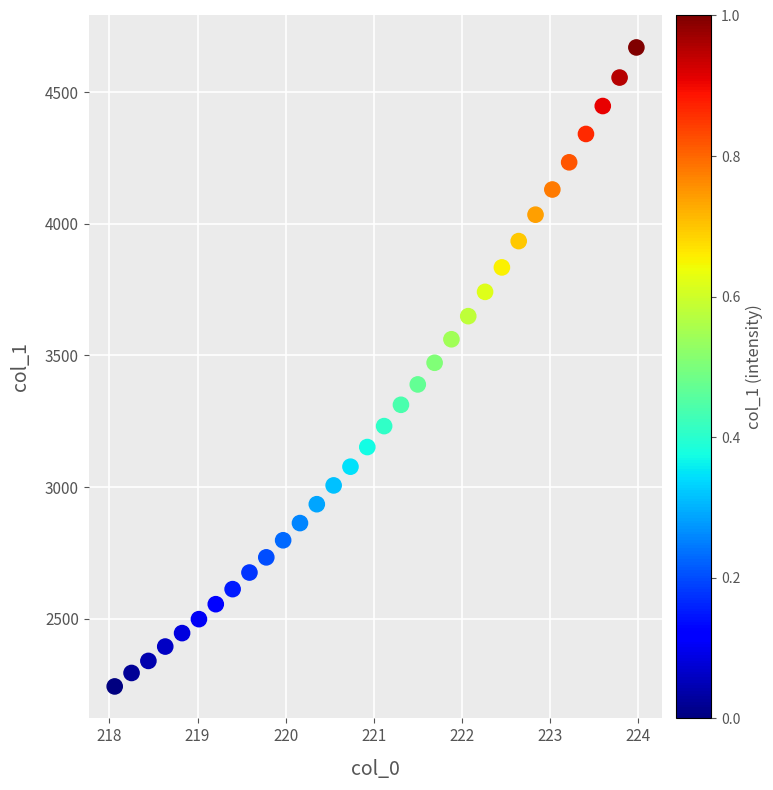

What is the range of Y values (max minus min)?

2427.9